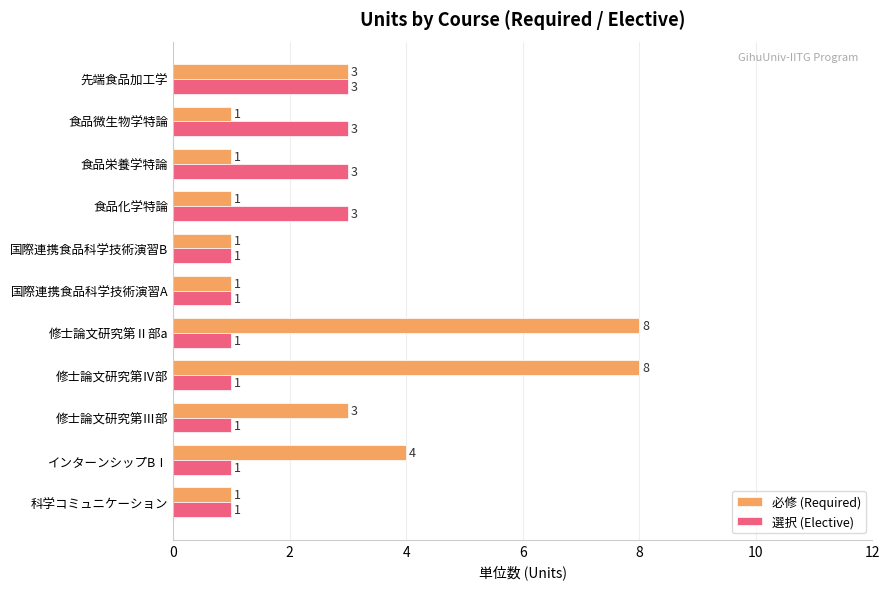

What is the difference between the 必修 (Required) values at 先端食品加工学 and 修士論文研究第Ⅳ部?

5